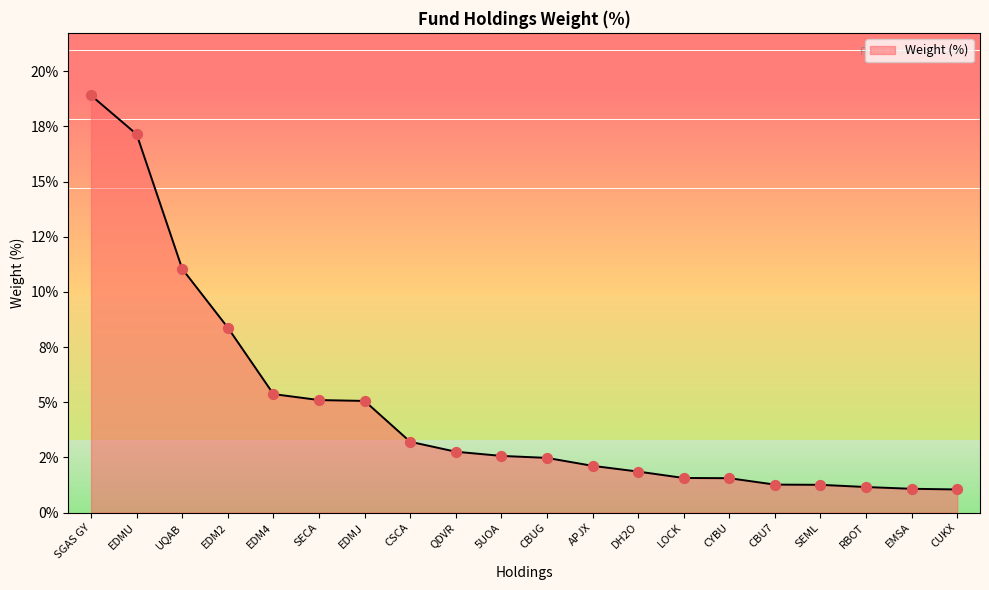

What is the change in value from QDVR to APJX?

-0.6